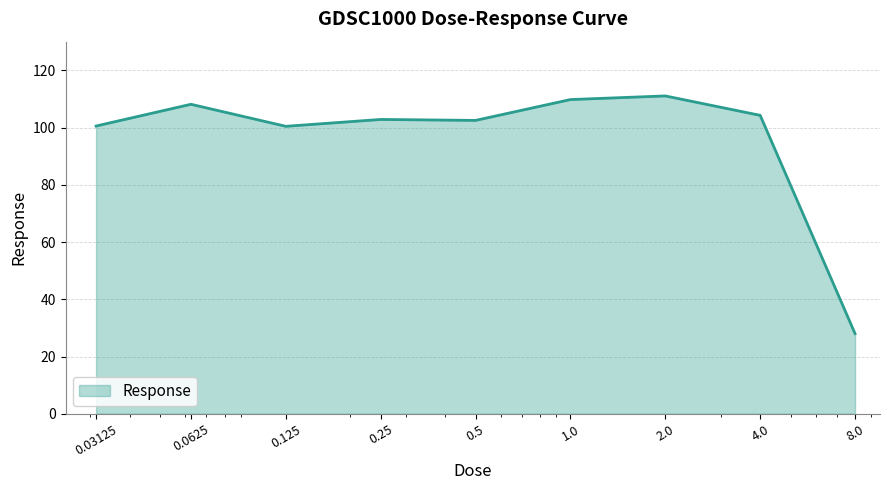

How many lines are shown in the chart?

1